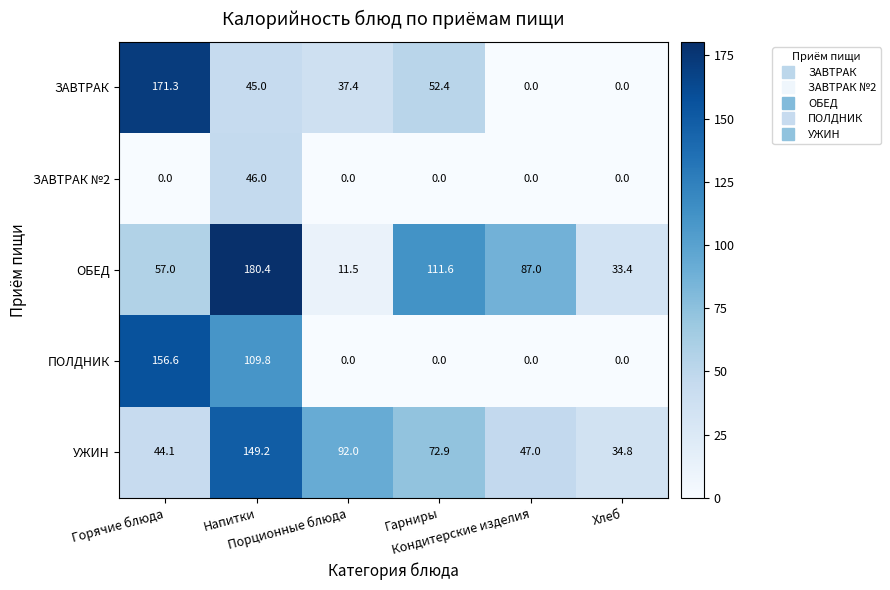

At how many categories does at least one series exceed 23?

6